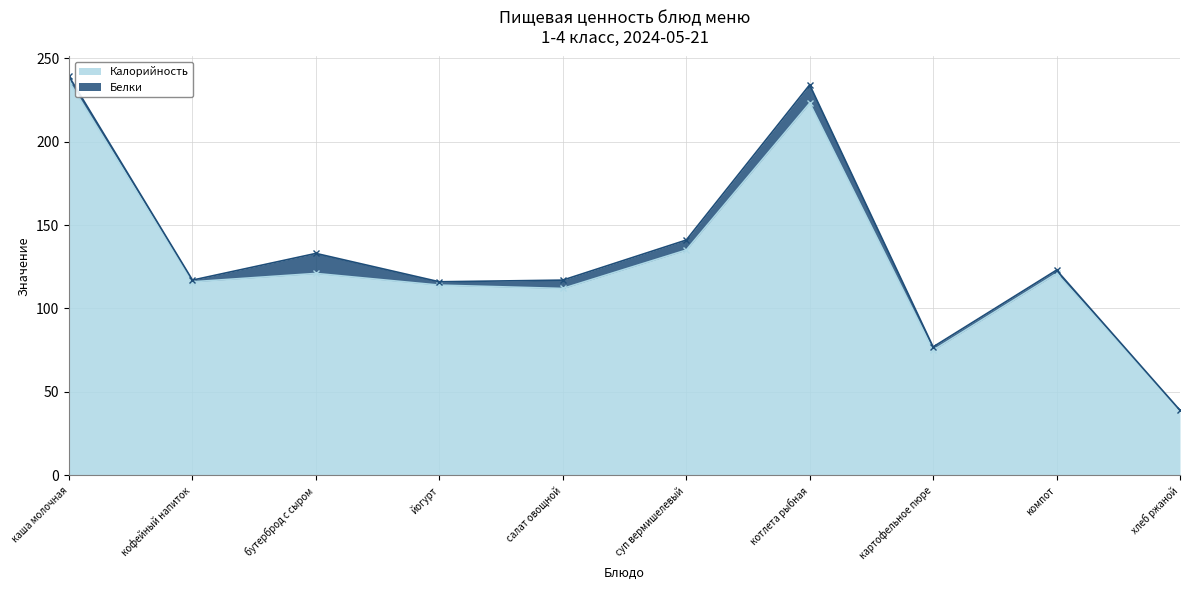

Which category has the lowest value in the Калорийность series?

хлеб ржаной